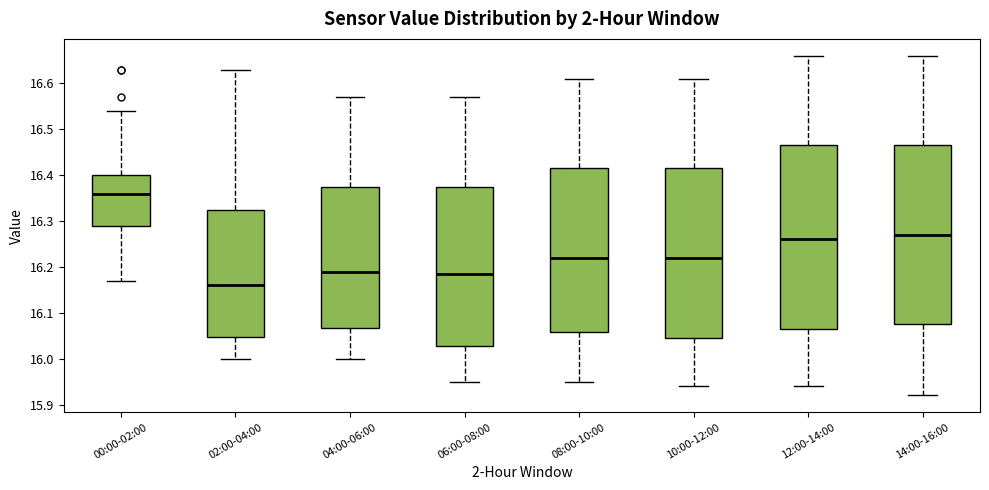

Reading left to right, read every box against the y-axis: the position of its median line, the range the box covers, and the ends of its whiskers. The values are not printed on the chart, so give them approximately, as read against the axis.

00:00-02:00: median 16.36, box 16.29 to 16.40, whiskers 16.17 to 16.54
02:00-04:00: median 16.16, box 16.05 to 16.33, whiskers 16.00 to 16.63
04:00-06:00: median 16.19, box 16.07 to 16.38, whiskers 16.00 to 16.57
06:00-08:00: median 16.19, box 16.03 to 16.38, whiskers 15.95 to 16.57
08:00-10:00: median 16.22, box 16.06 to 16.42, whiskers 15.95 to 16.61
10:00-12:00: median 16.22, box 16.05 to 16.42, whiskers 15.94 to 16.61
12:00-14:00: median 16.26, box 16.07 to 16.47, whiskers 15.94 to 16.66
14:00-16:00: median 16.27, box 16.08 to 16.47, whiskers 15.92 to 16.66